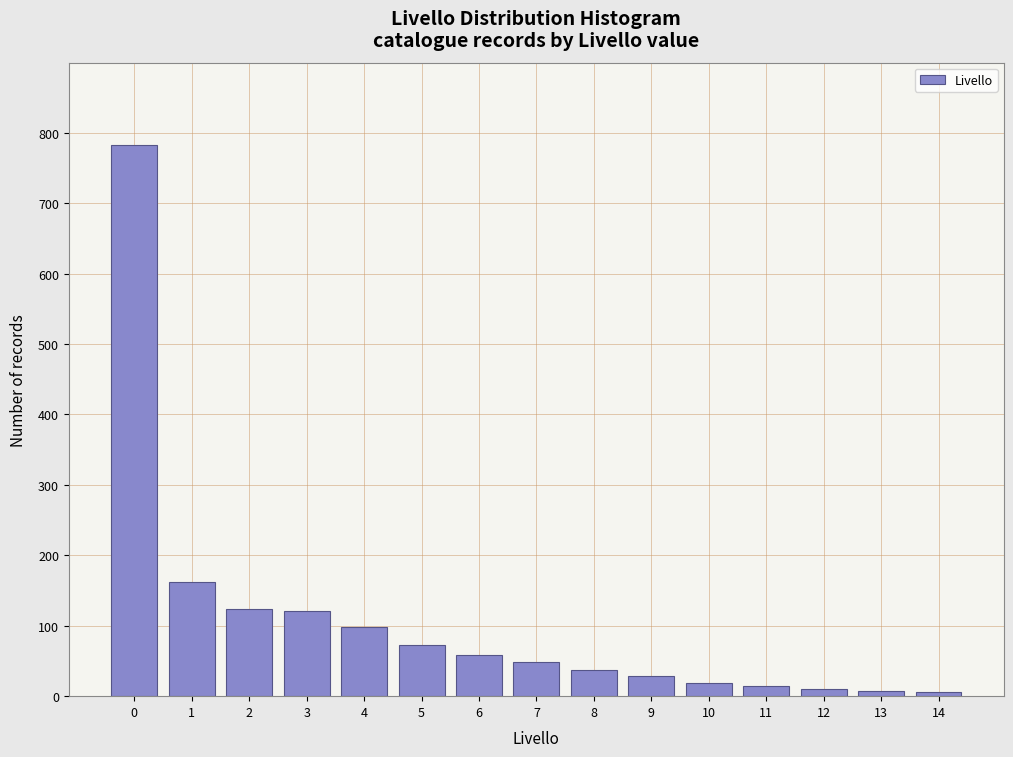

What is the greatest value displayed?

782